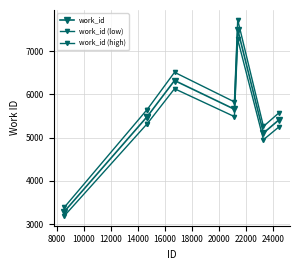

How many values in the work_id (high) series are below 5647?

3